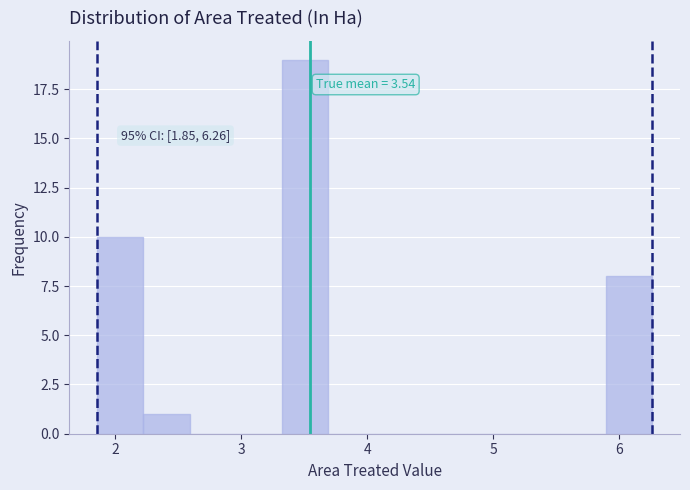

Read against the x-axis, roughly where is the centre of the tallest bar?

3.5